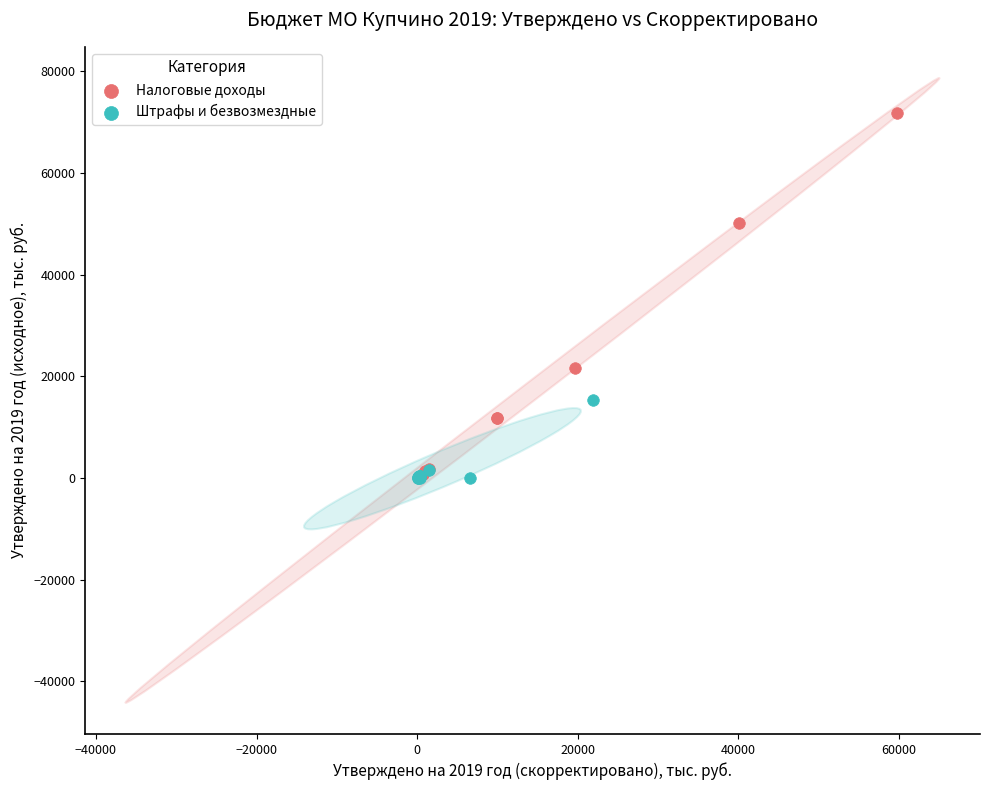

Which series contains the highest Y value?

Налоговые доходы